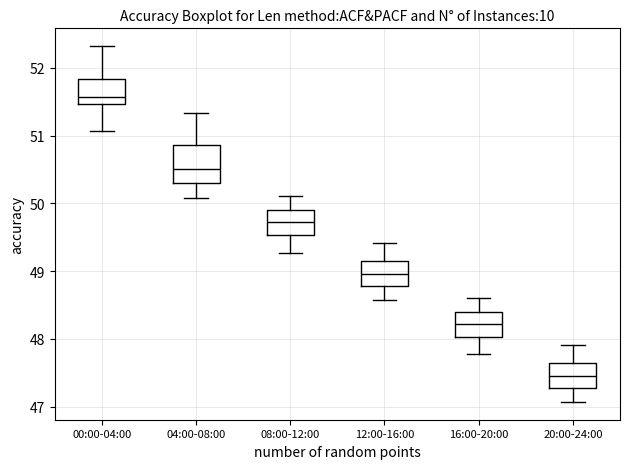

Where does the upper whisker of the box for 12:00-16:00 end on the y-axis? The values are not printed on the chart, so give them approximately, as read against the axis.

49.4